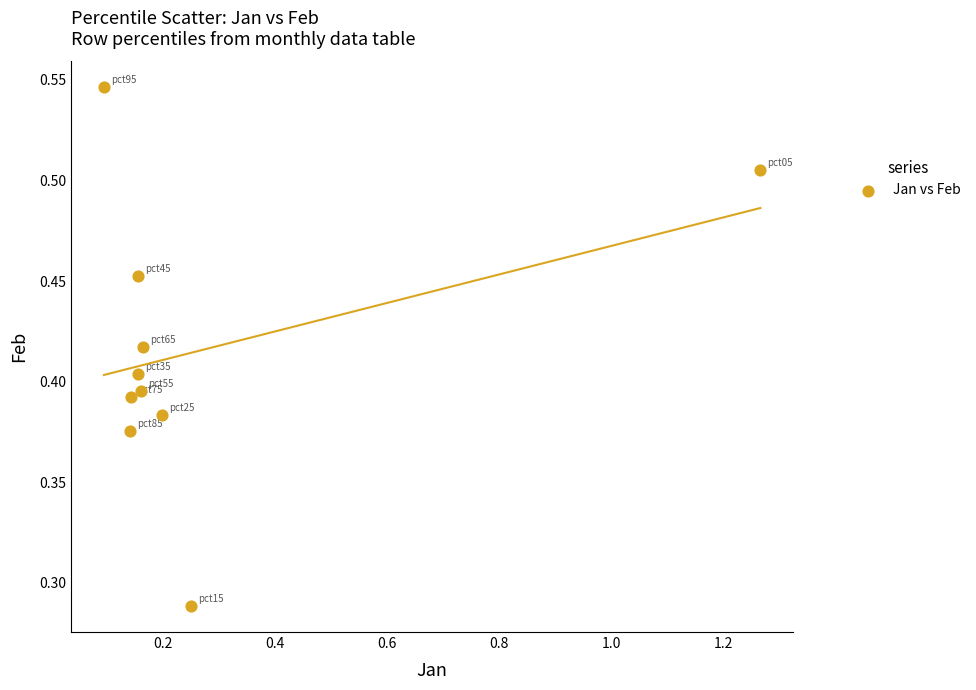

What is the range of X values (max minus min)?

1.2